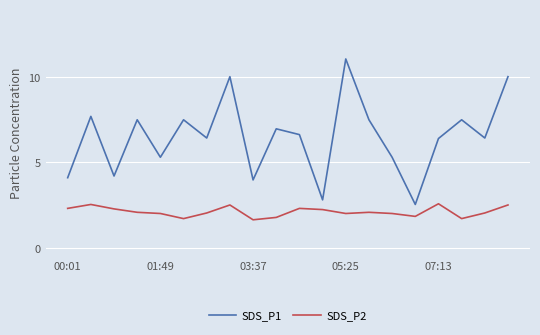

What is the lowest value of the SDS_P2 series?

1.6